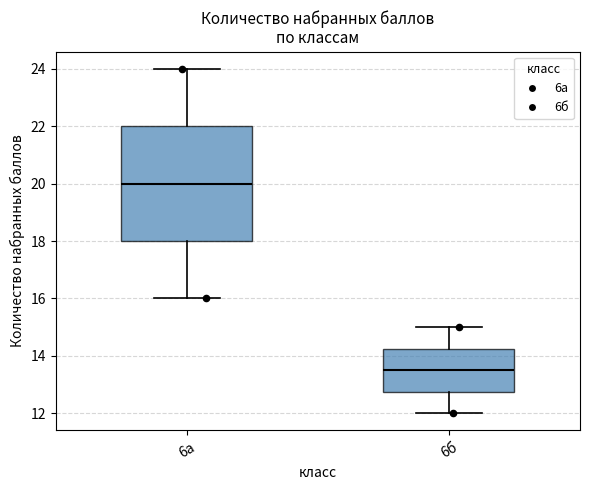

Which box's median line is the lowest?

6б